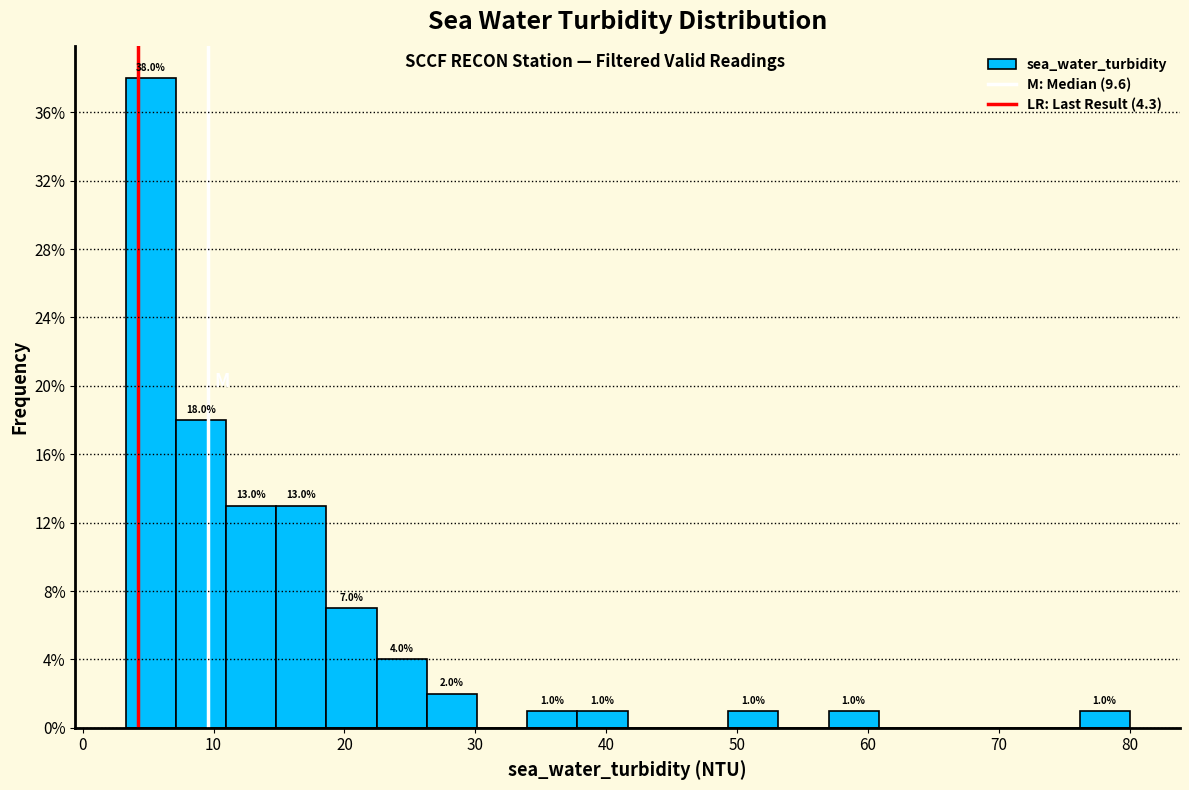

Read against the x-axis, roughly where is the centre of the tallest bar?

5